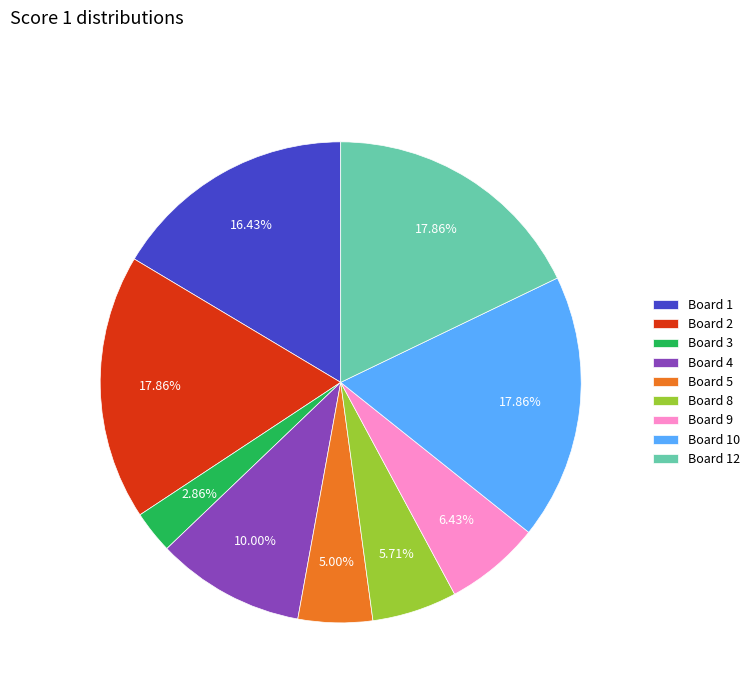

Is there a majority slice in this chart?

No